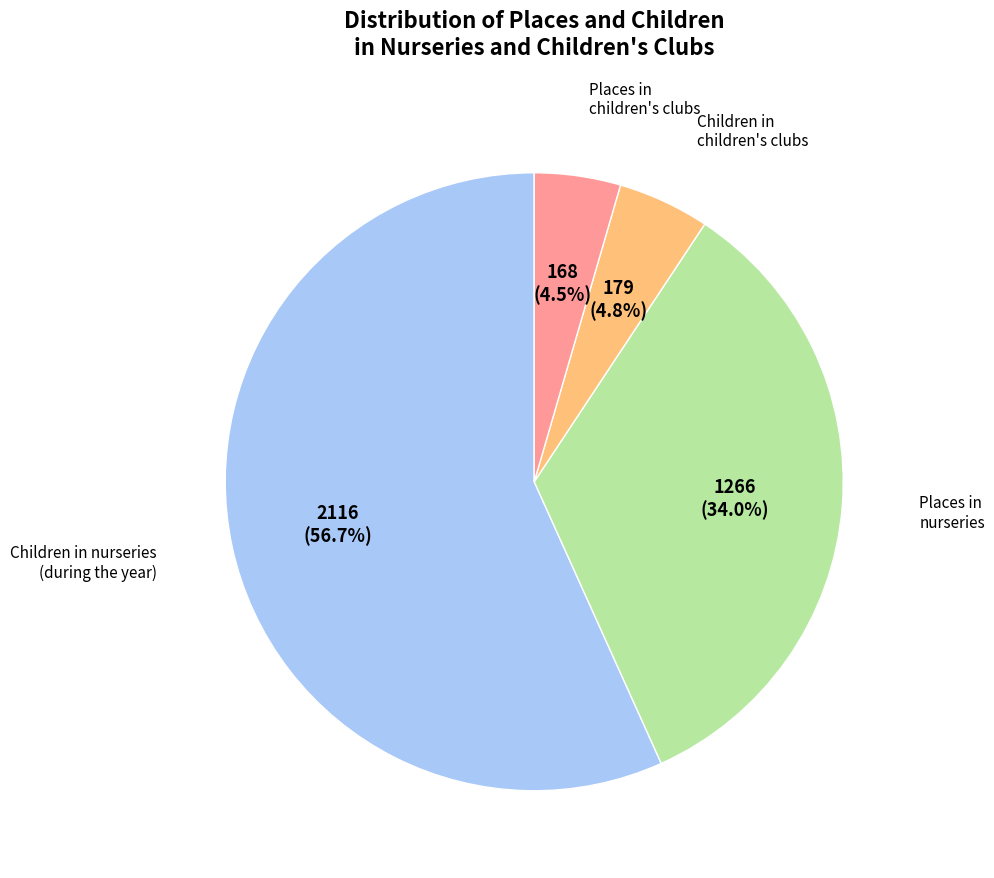

Is there any slice that represents more than half of the pie?

Yes